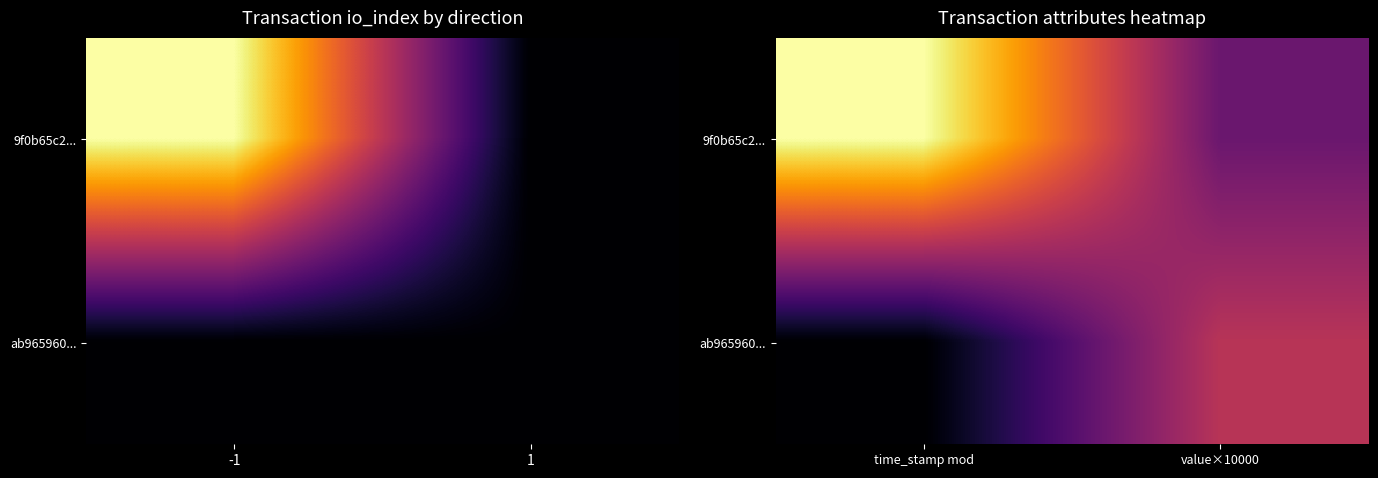

Rank the series by their average value, from lowest to highest.

ab965960..., 9f0b65c2...